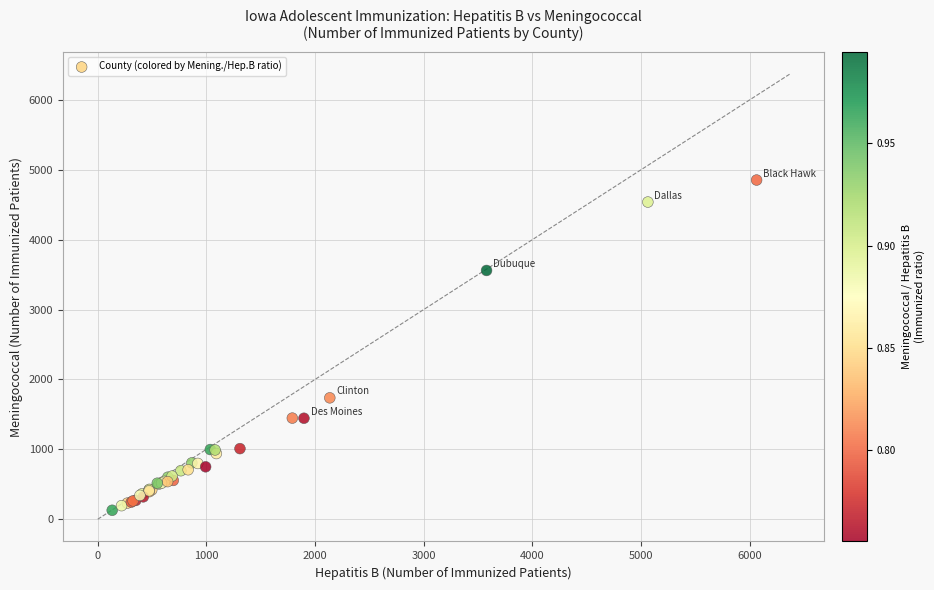

What Y value in the scatter plot is closest to 2491?

1737